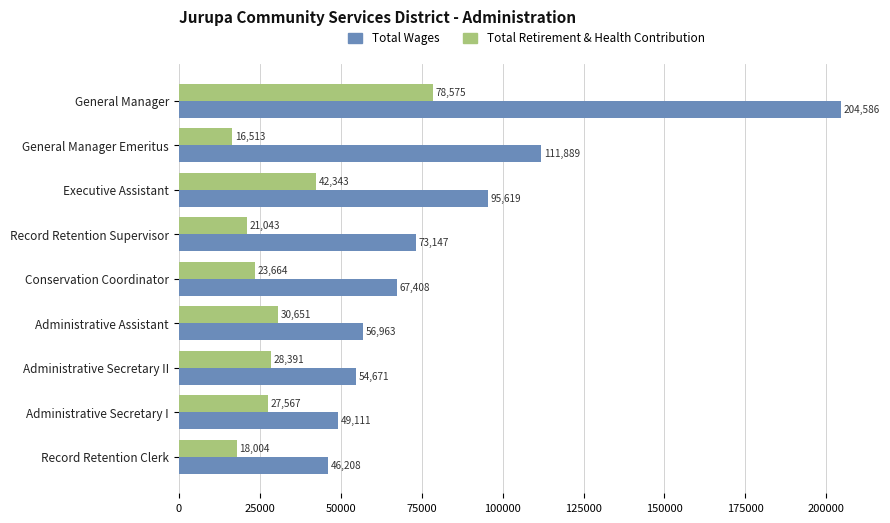

Between General Manager Emeritus and Executive Assistant, which series saw the biggest shift?

Total Retirement & Health Contribution